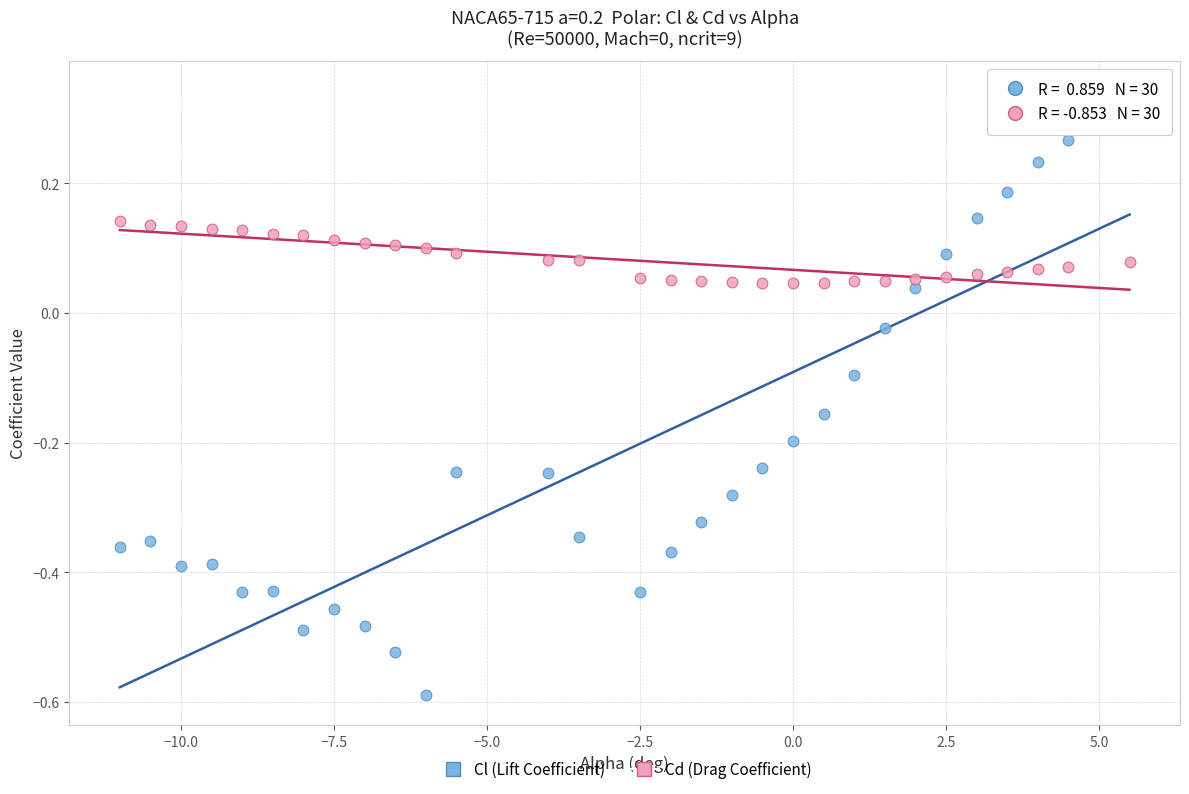

Which series reaches the maximum Y coordinate?

Cl (Lift Coefficient)